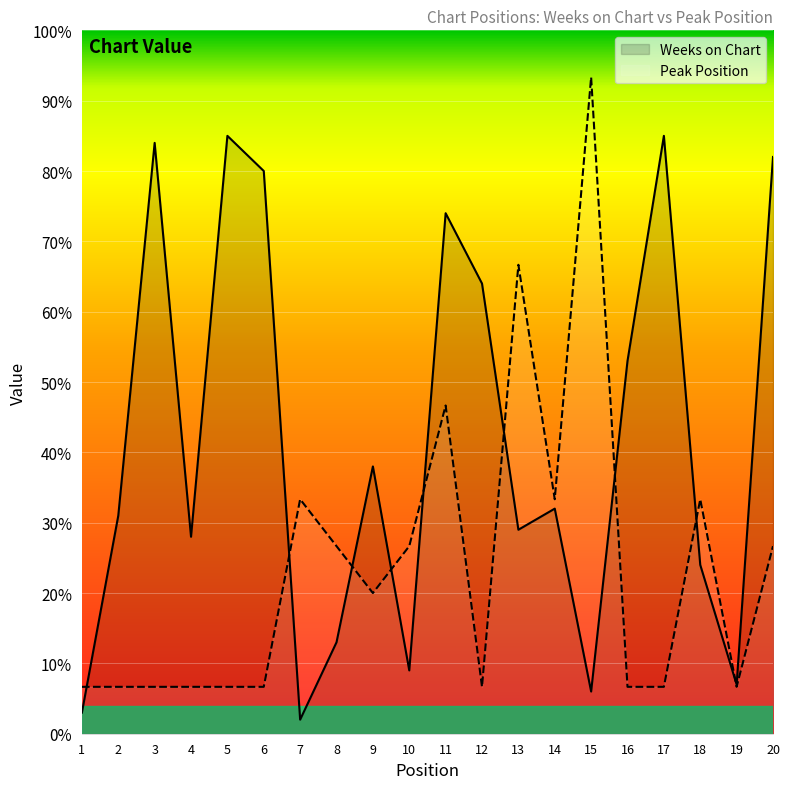

What is the difference between the maximum and second lowest values in the Peak Position series?

86.7